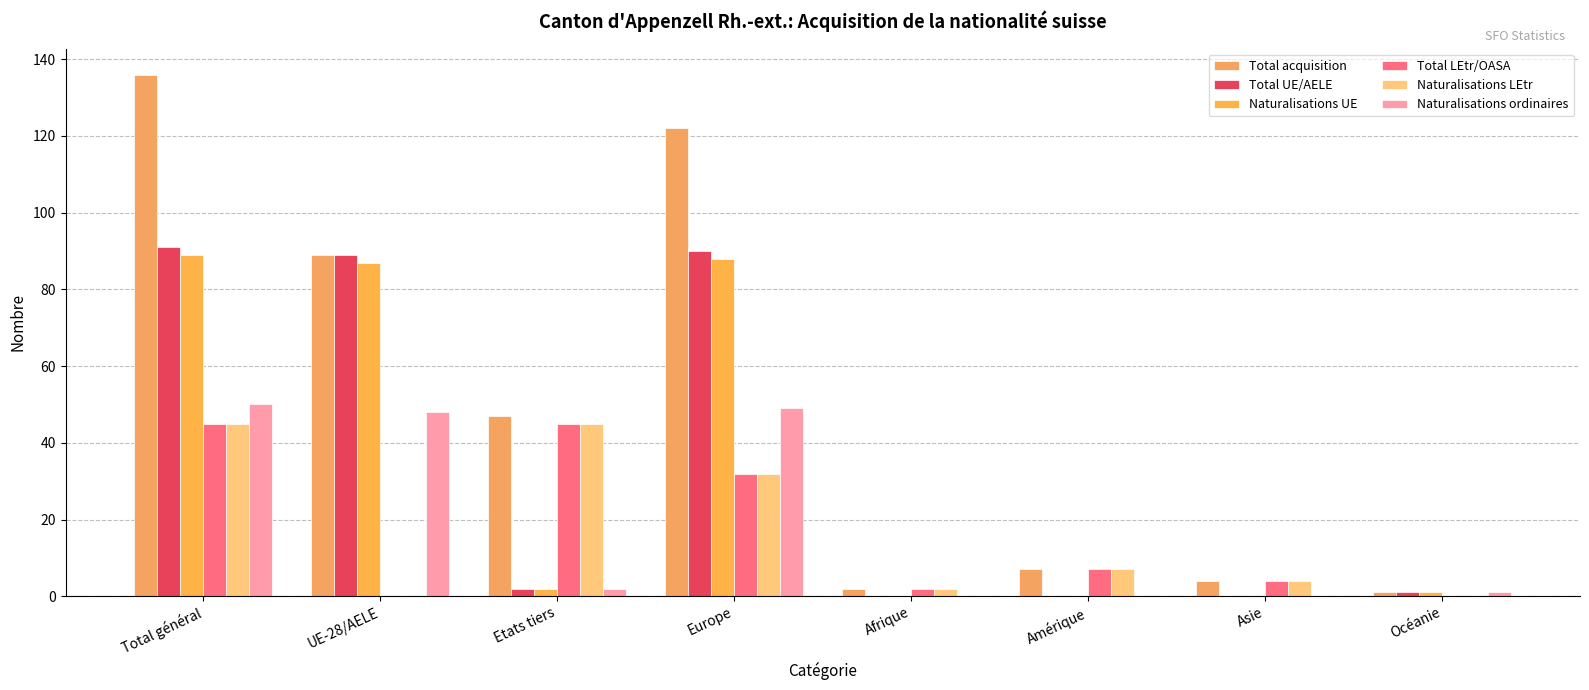

Are the bars horizontal?

No